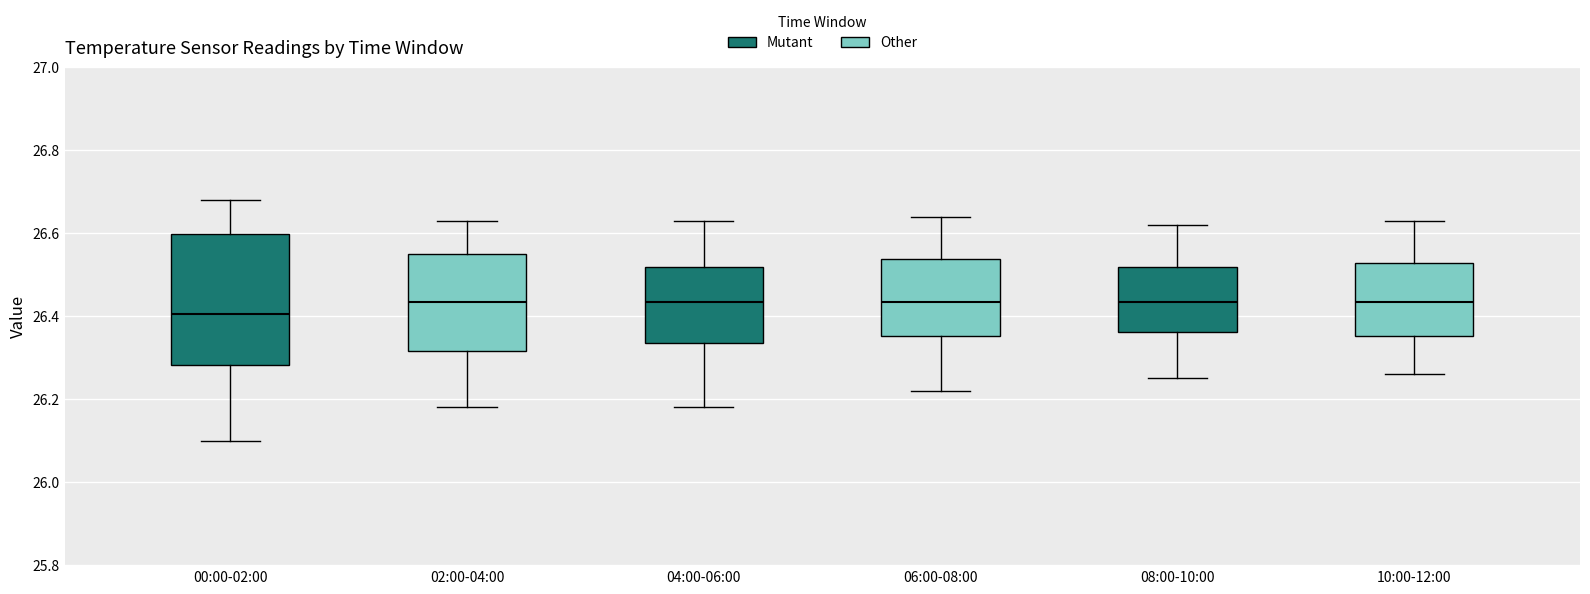

Reading left to right, transcribe this box plot: for each box, give where its median line is, the range the box spans, and where its two whiskers end, as read against the y-axis. The values are not printed on the chart, so give them approximately, as read against the axis.

00:00-02:00: median 26.40, box 26.28 to 26.60, whiskers 26.10 to 26.68
02:00-04:00: median 26.44, box 26.32 to 26.56, whiskers 26.18 to 26.64
04:00-06:00: median 26.44, box 26.34 to 26.52, whiskers 26.18 to 26.64
06:00-08:00: median 26.44, box 26.36 to 26.54, whiskers 26.22 to 26.64
08:00-10:00: median 26.44, box 26.36 to 26.52, whiskers 26.26 to 26.62
10:00-12:00: median 26.44, box 26.36 to 26.52, whiskers 26.26 to 26.64